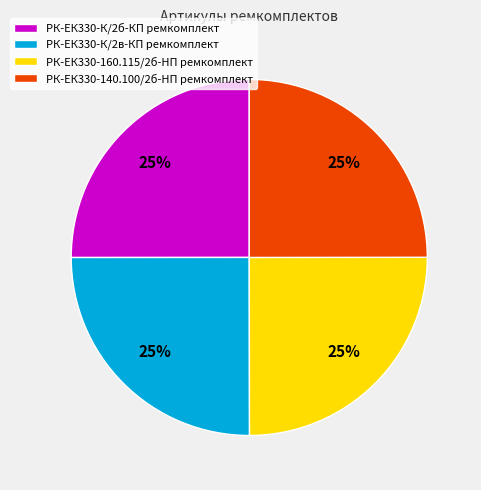

How many segments does this pie chart have?

4